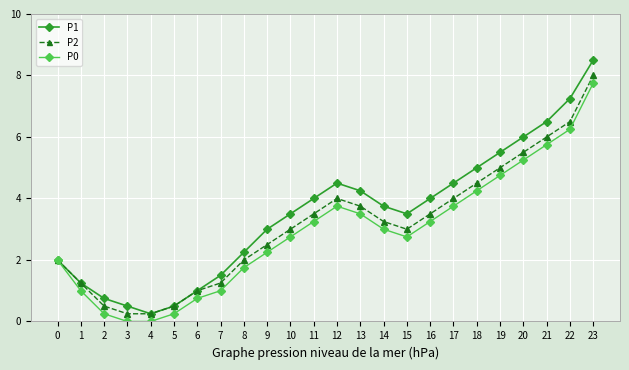

What is the value of the P2 point at the 14th from the left?

3.8